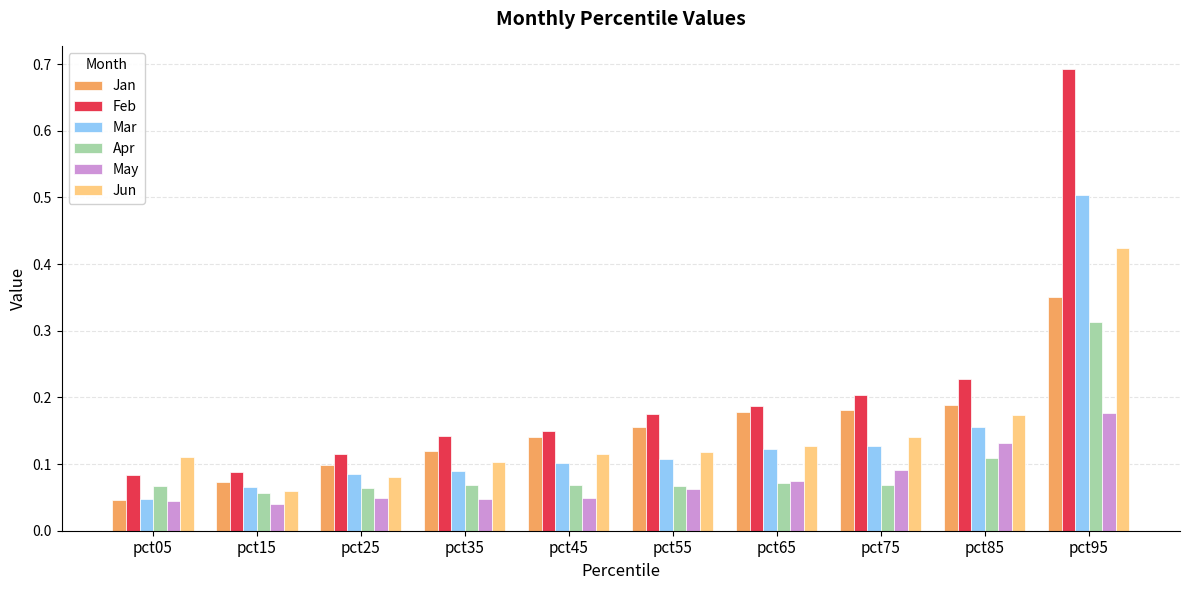

Is it true that Mar equals 0.0 at pct35?

False